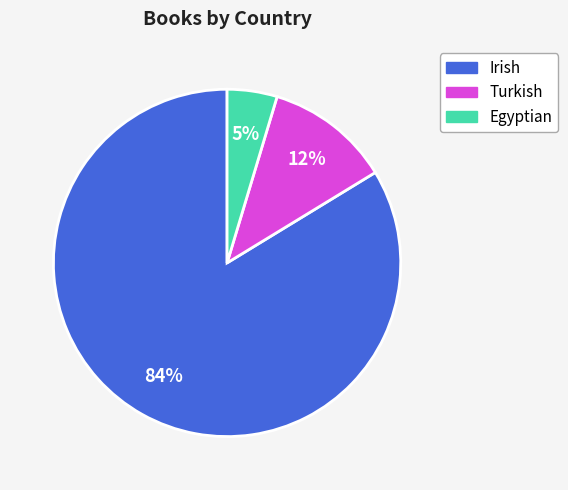

Count the number of slices in the pie.

3